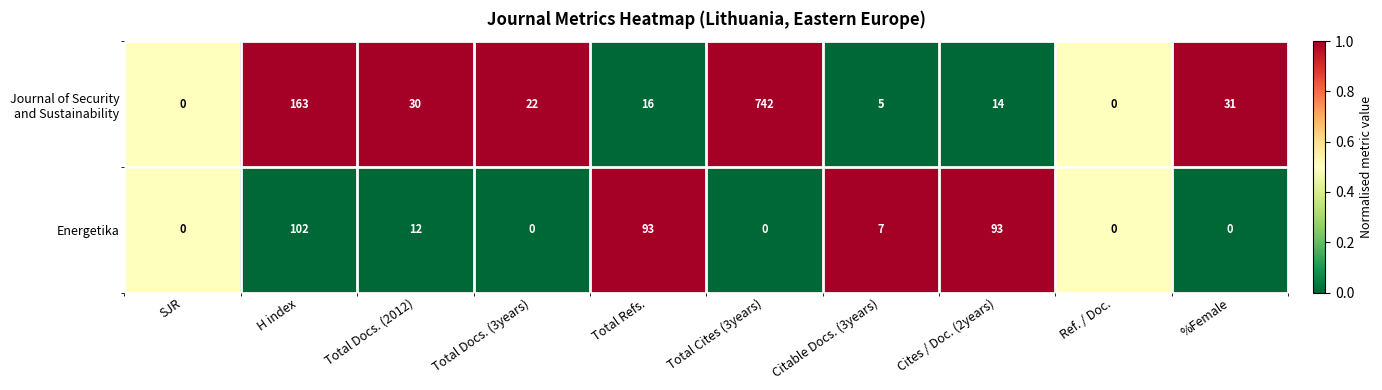

The value of Energetika at Total Docs. (2012) is 12. True or false?

True